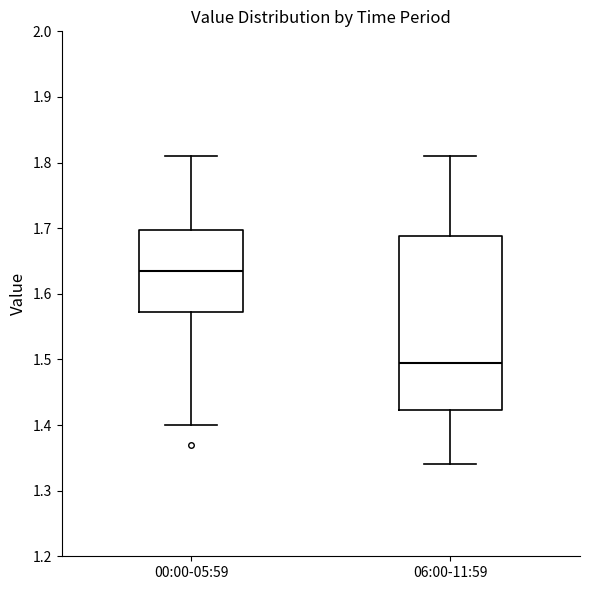

Reading left to right, read every box against the y-axis: the position of its median line, the range the box covers, and the ends of its whiskers. The values are not printed on the chart, so give them approximately, as read against the axis.

00:00-05:59: median 1.64, box 1.57 to 1.70, whiskers 1.40 to 1.81
06:00-11:59: median 1.50, box 1.42 to 1.69, whiskers 1.34 to 1.81